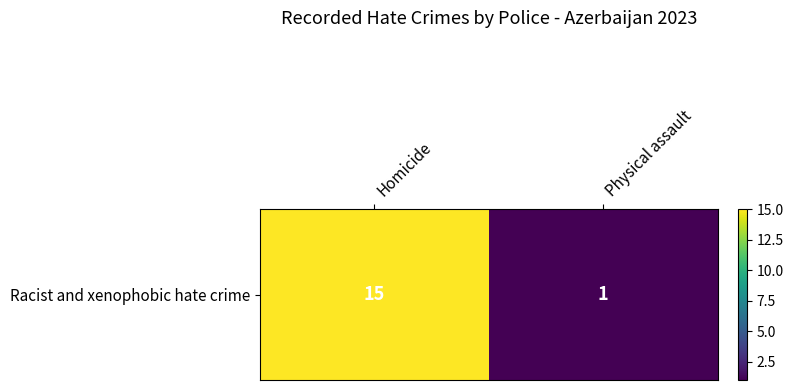

What is the average value?

8